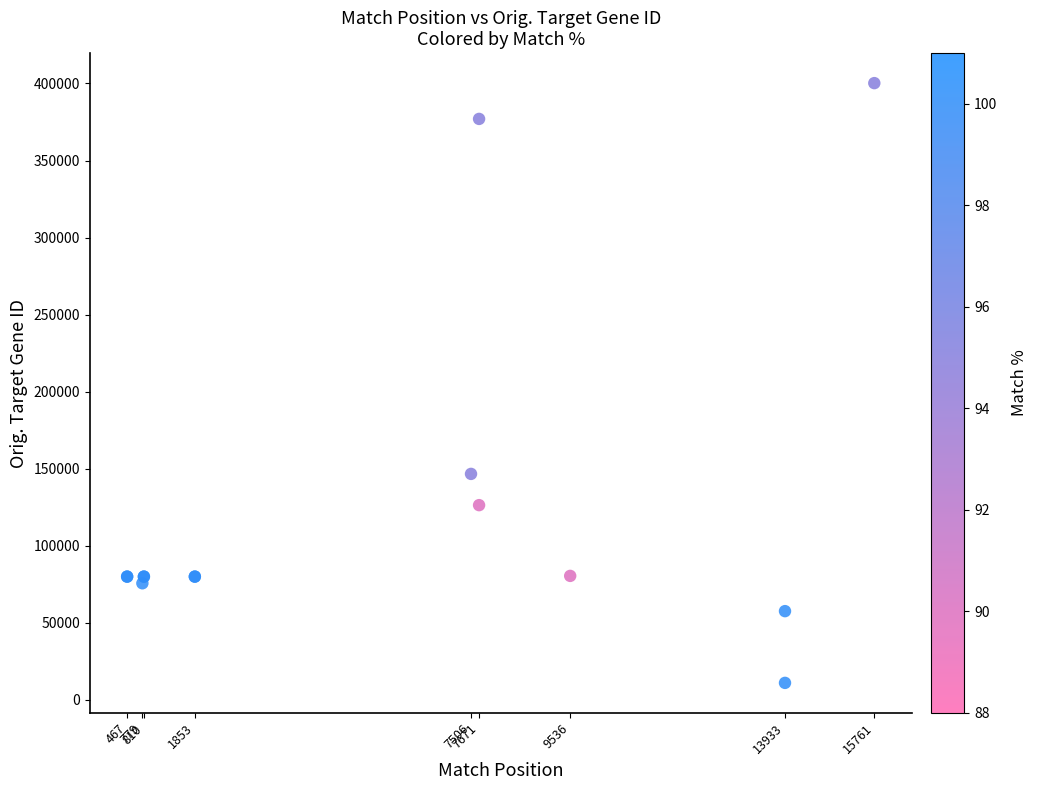

What Y value in the scatter plot is closest to 205565?

146556